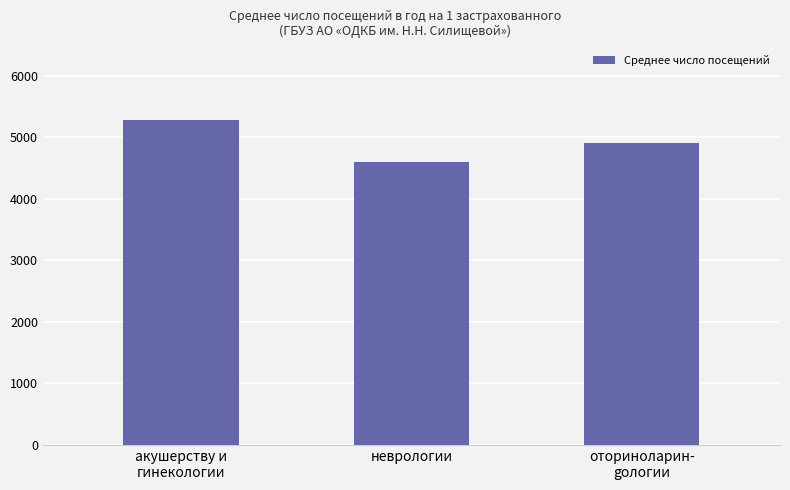

What is the greatest value displayed?

5282